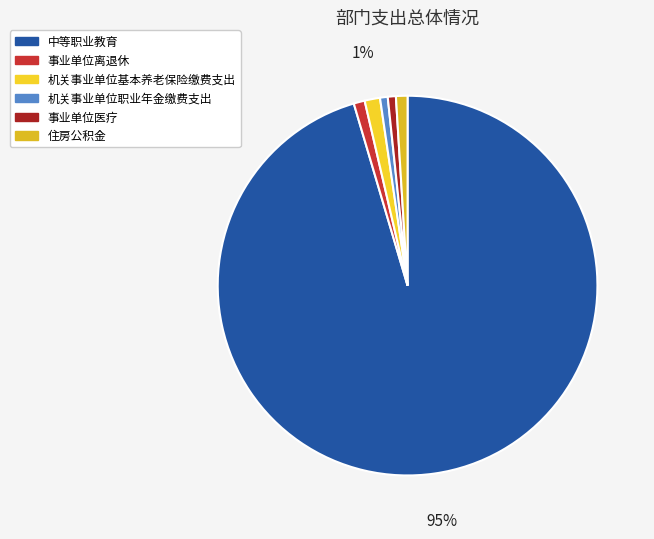

Which has a higher value, 事业单位医疗 or 机关事业单位职业年金缴费支出?

事业单位医疗